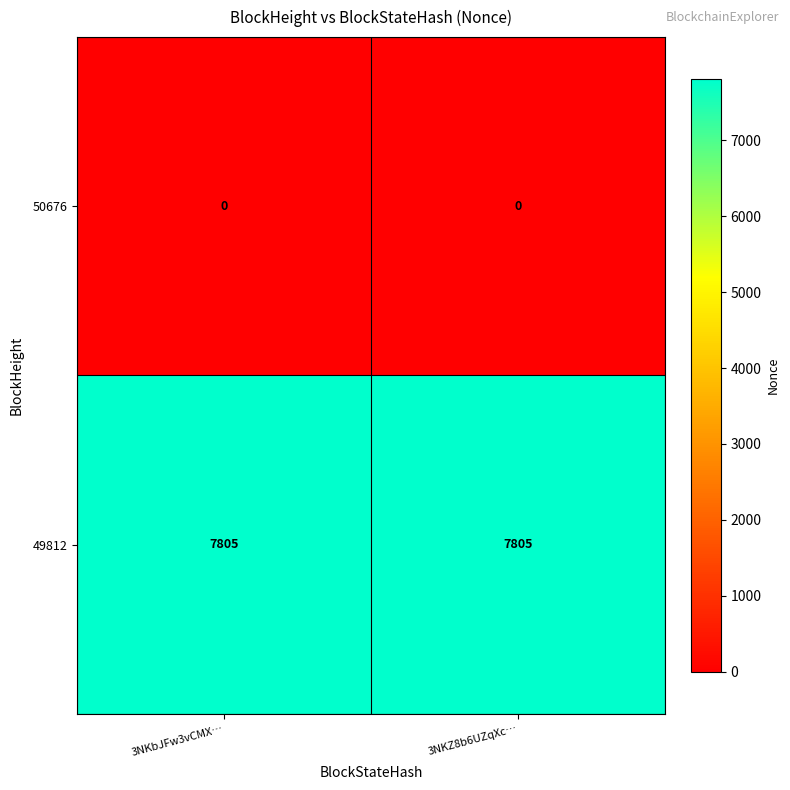

List the series in order of their peak value, highest first.

49812, 50676